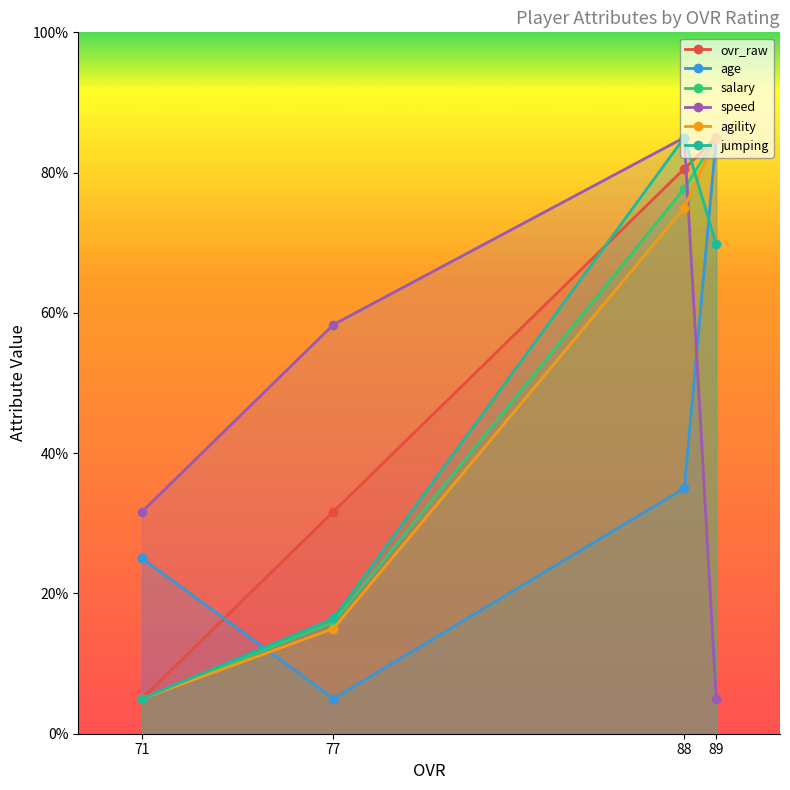

The speed series shows 12.3 at 77. True or false?

False